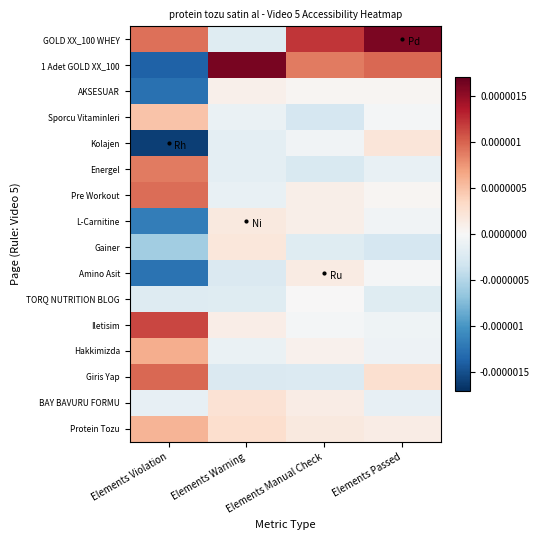

Which series has the largest range (max minus min)?

1 Adet GOLD XX_100